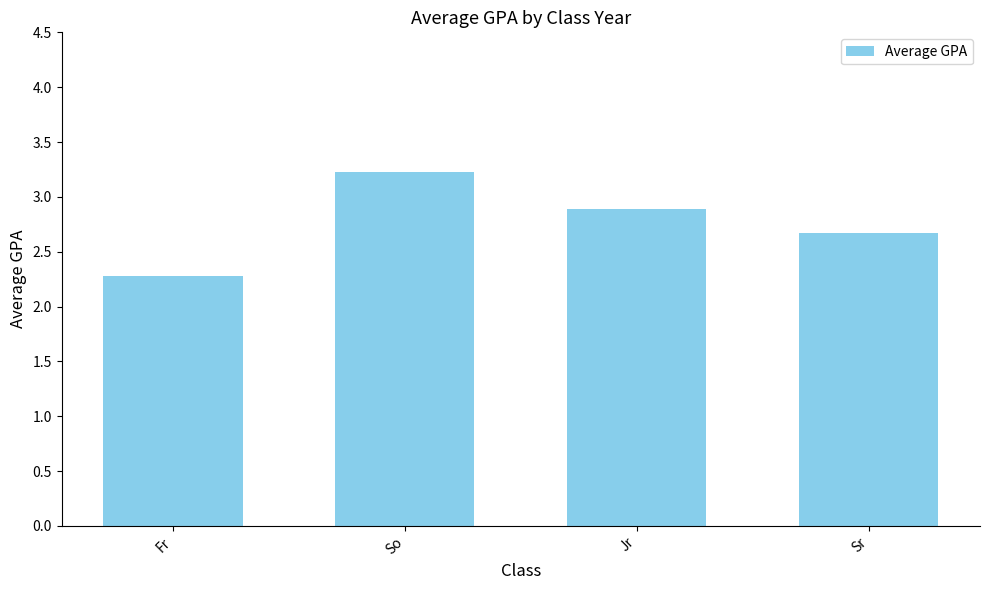

Read the value at So.

3.2